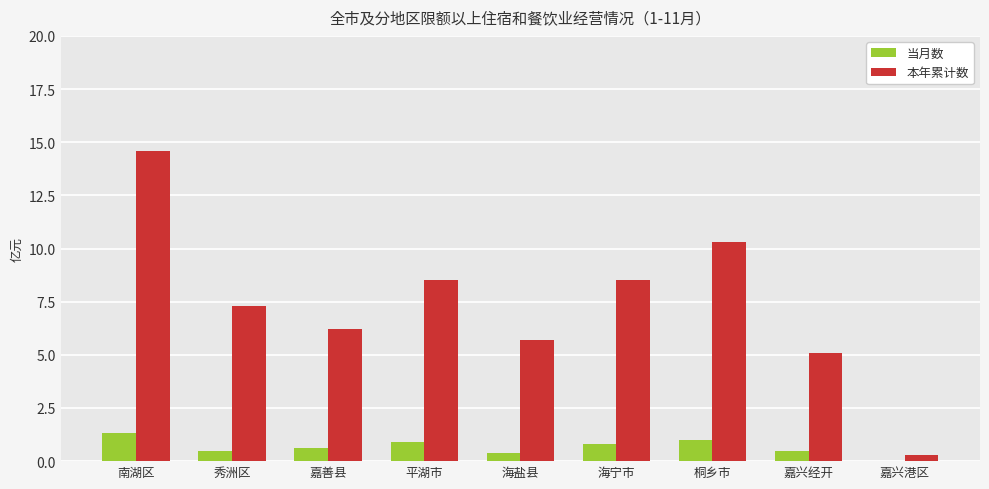

True or false: 本年累计数 has a value of 8.6 at 南湖区.

False